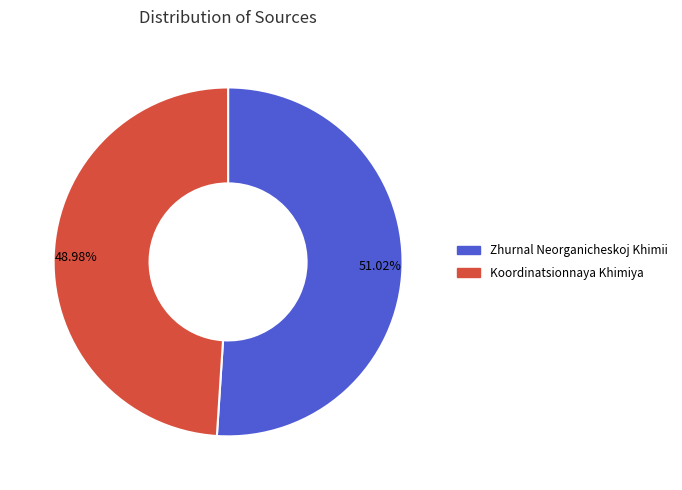

Rank the categories by value from lowest to highest.

Koordinatsionnaya Khimiya, Zhurnal Neorganicheskoj Khimii